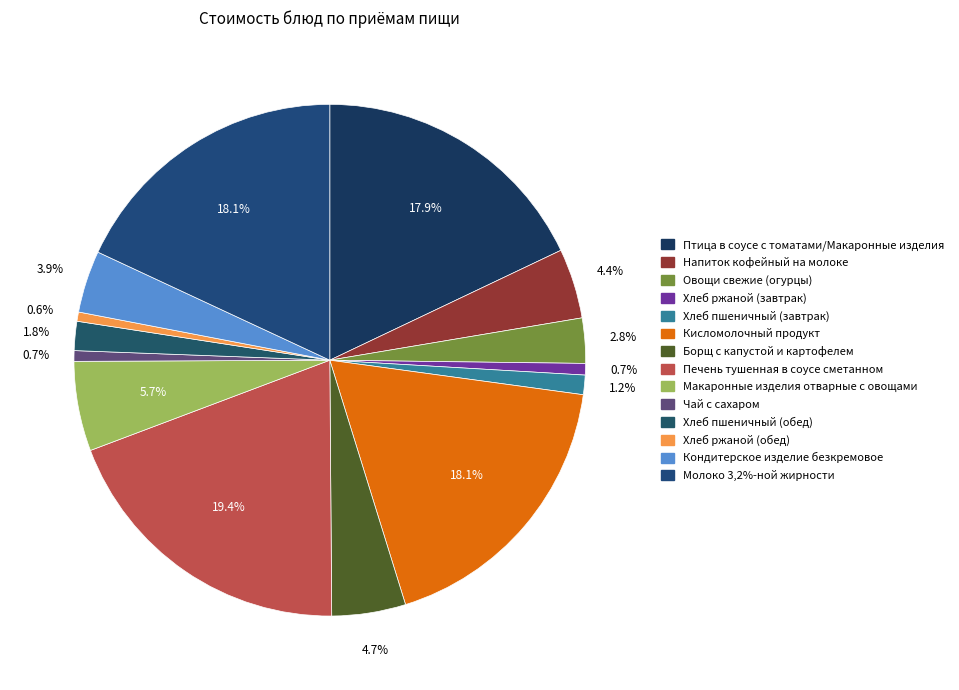

True or false: Хлеб ржаной (обед) accounts for 1% of the total.

True